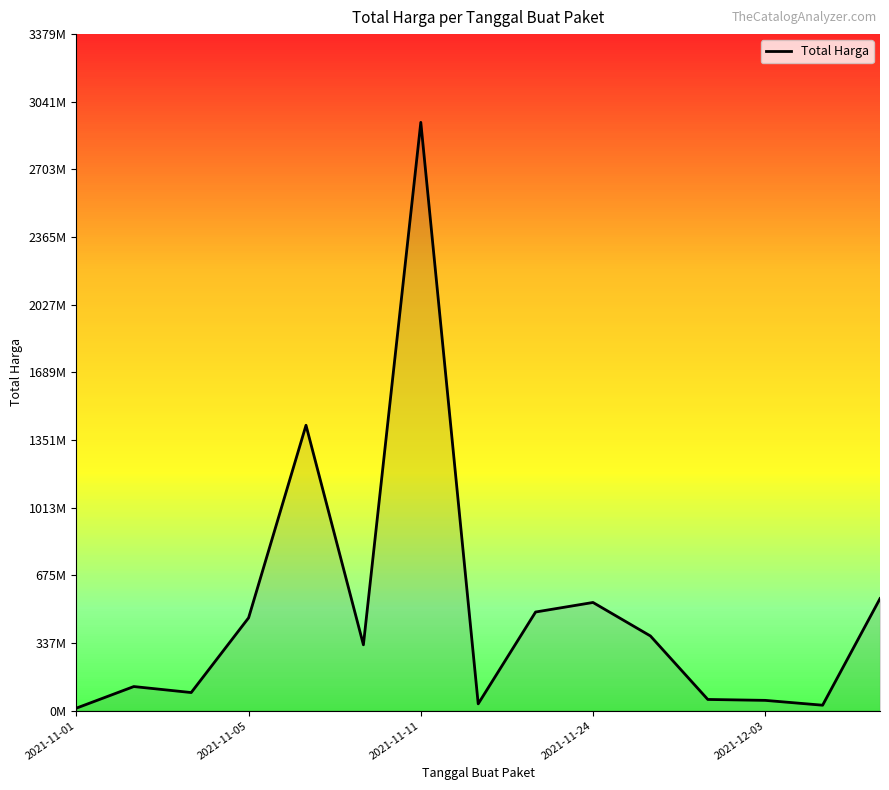

Rank the categories by value from lowest to highest.

2021-11-01, 13, 7, 12, 11, 2021-11-11, 2021-11-05, 5, 10, 2021-11-24, 8, 9, 14, 2021-12-03, 6